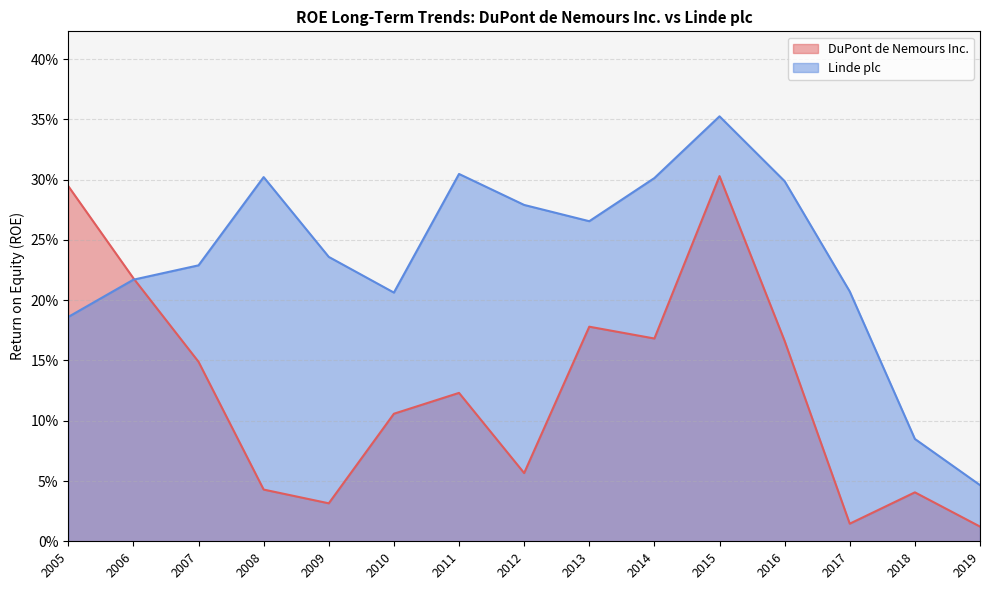

Which series ends up on top after the final intersection of DuPont de Nemours Inc. and Linde plc?

Linde plc